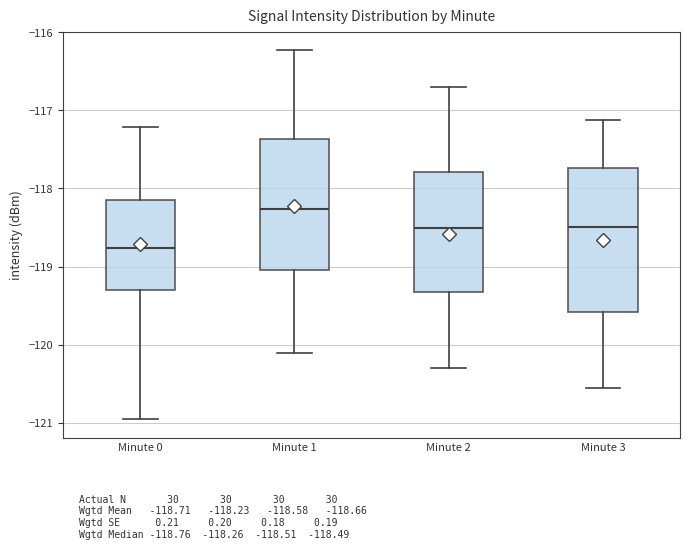

Where does the lower whisker of the box for Minute 2 end on the y-axis? The values are not printed on the chart, so give them approximately, as read against the axis.

-120.3